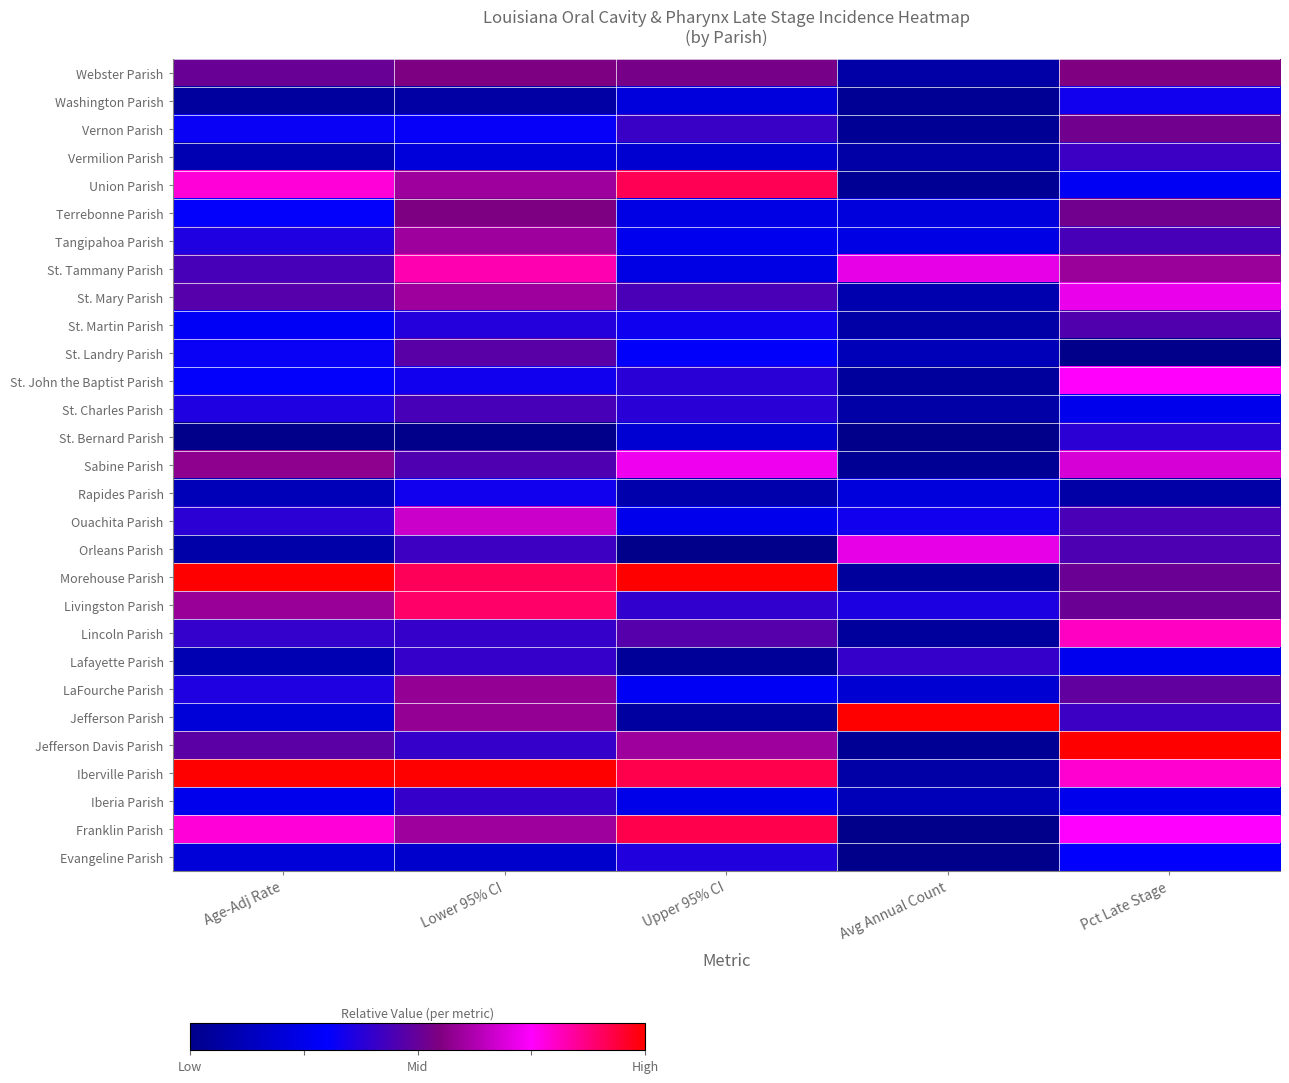

Reading left to right, extract all data points from this chart.

Webster Parish: Age-Adj Rate=0.5	Lower 95% CI=0.5	Upper 95% CI=0.5	Avg Annual Count=0.1	Pct Late Stage=0.5
Washington Parish: Age-Adj Rate=0.1	Lower 95% CI=0.1	Upper 95% CI=0.2	Avg Annual Count=0.0	Pct Late Stage=0.3
Vernon Parish: Age-Adj Rate=0.3	Lower 95% CI=0.3	Upper 95% CI=0.4	Avg Annual Count=0.0	Pct Late Stage=0.5
Vermilion Parish: Age-Adj Rate=0.1	Lower 95% CI=0.2	Upper 95% CI=0.2	Avg Annual Count=0.1	Pct Late Stage=0.4
Union Parish: Age-Adj Rate=0.8	Lower 95% CI=0.6	Upper 95% CI=0.9	Avg Annual Count=0.0	Pct Late Stage=0.3
Terrebonne Parish: Age-Adj Rate=0.3	Lower 95% CI=0.5	Upper 95% CI=0.2	Avg Annual Count=0.2	Pct Late Stage=0.5
Tangipahoa Parish: Age-Adj Rate=0.4	Lower 95% CI=0.6	Upper 95% CI=0.3	Avg Annual Count=0.2	Pct Late Stage=0.4
St. Tammany Parish: Age-Adj Rate=0.4	Lower 95% CI=0.8	Upper 95% CI=0.2	Avg Annual Count=0.7	Pct Late Stage=0.6
St. Mary Parish: Age-Adj Rate=0.5	Lower 95% CI=0.6	Upper 95% CI=0.4	Avg Annual Count=0.1	Pct Late Stage=0.7
St. Martin Parish: Age-Adj Rate=0.3	Lower 95% CI=0.4	Upper 95% CI=0.3	Avg Annual Count=0.1	Pct Late Stage=0.5
St. Landry Parish: Age-Adj Rate=0.3	Lower 95% CI=0.5	Upper 95% CI=0.3	Avg Annual Count=0.1	Pct Late Stage=0.0
St. John the Baptist Parish: Age-Adj Rate=0.3	Lower 95% CI=0.3	Upper 95% CI=0.4	Avg Annual Count=0.0	Pct Late Stage=0.8
St. Charles Parish: Age-Adj Rate=0.4	Lower 95% CI=0.4	Upper 95% CI=0.4	Avg Annual Count=0.1	Pct Late Stage=0.3
St. Bernard Parish: Age-Adj Rate=0.0	Lower 95% CI=0.0	Upper 95% CI=0.2	Avg Annual Count=0.0	Pct Late Stage=0.4
Sabine Parish: Age-Adj Rate=0.6	Lower 95% CI=0.5	Upper 95% CI=0.7	Avg Annual Count=0.0	Pct Late Stage=0.7
Rapides Parish: Age-Adj Rate=0.1	Lower 95% CI=0.3	Upper 95% CI=0.1	Avg Annual Count=0.2	Pct Late Stage=0.1
Ouachita Parish: Age-Adj Rate=0.4	Lower 95% CI=0.7	Upper 95% CI=0.3	Avg Annual Count=0.3	Pct Late Stage=0.4
Orleans Parish: Age-Adj Rate=0.1	Lower 95% CI=0.4	Upper 95% CI=0.0	Avg Annual Count=0.7	Pct Late Stage=0.5
Morehouse Parish: Age-Adj Rate=1.0	Lower 95% CI=0.9	Upper 95% CI=1.0	Avg Annual Count=0.0	Pct Late Stage=0.5
Livingston Parish: Age-Adj Rate=0.6	Lower 95% CI=0.9	Upper 95% CI=0.4	Avg Annual Count=0.4	Pct Late Stage=0.5
Lincoln Parish: Age-Adj Rate=0.4	Lower 95% CI=0.4	Upper 95% CI=0.5	Avg Annual Count=0.0	Pct Late Stage=0.8
Lafayette Parish: Age-Adj Rate=0.1	Lower 95% CI=0.4	Upper 95% CI=0.0	Avg Annual Count=0.4	Pct Late Stage=0.3
LaFourche Parish: Age-Adj Rate=0.4	Lower 95% CI=0.6	Upper 95% CI=0.3	Avg Annual Count=0.2	Pct Late Stage=0.5
Jefferson Parish: Age-Adj Rate=0.2	Lower 95% CI=0.6	Upper 95% CI=0.1	Avg Annual Count=1.0	Pct Late Stage=0.4
Jefferson Davis Parish: Age-Adj Rate=0.5	Lower 95% CI=0.4	Upper 95% CI=0.6	Avg Annual Count=0.0	Pct Late Stage=1.0
Iberville Parish: Age-Adj Rate=1.0	Lower 95% CI=1.0	Upper 95% CI=0.9	Avg Annual Count=0.1	Pct Late Stage=0.8
Iberia Parish: Age-Adj Rate=0.3	Lower 95% CI=0.4	Upper 95% CI=0.2	Avg Annual Count=0.1	Pct Late Stage=0.2
Franklin Parish: Age-Adj Rate=0.8	Lower 95% CI=0.6	Upper 95% CI=0.9	Avg Annual Count=0.0	Pct Late Stage=0.7
Evangeline Parish: Age-Adj Rate=0.2	Lower 95% CI=0.2	Upper 95% CI=0.4	Avg Annual Count=0.0	Pct Late Stage=0.3